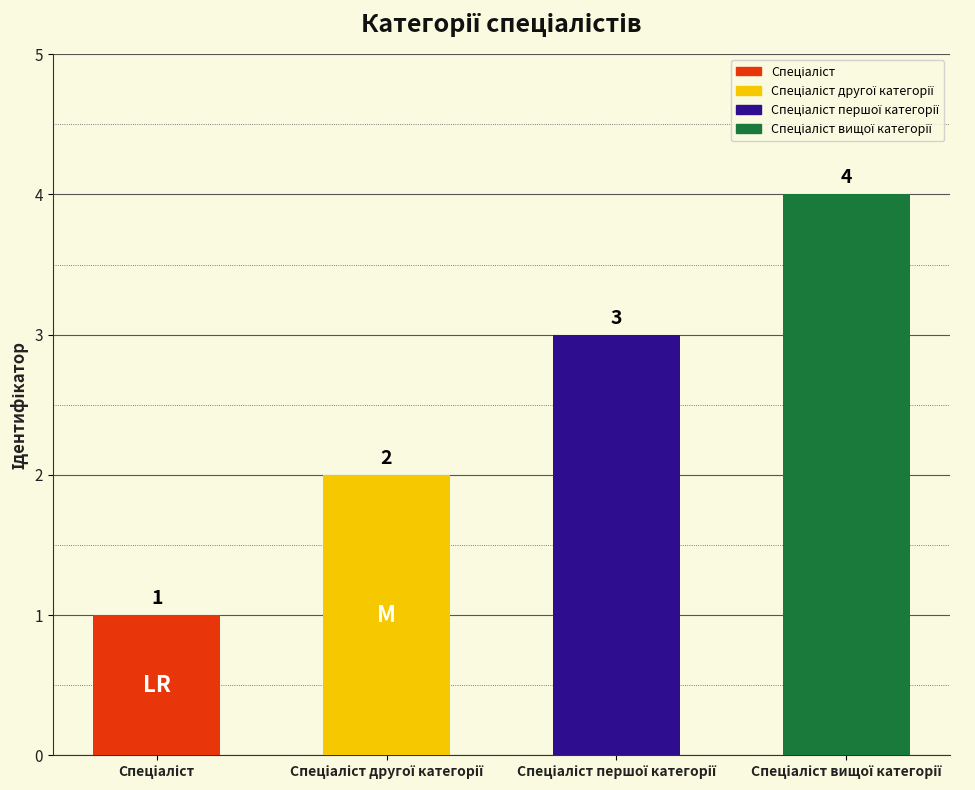

What is the label of the 4th bar from the left?

Спеціаліст вищої категорії